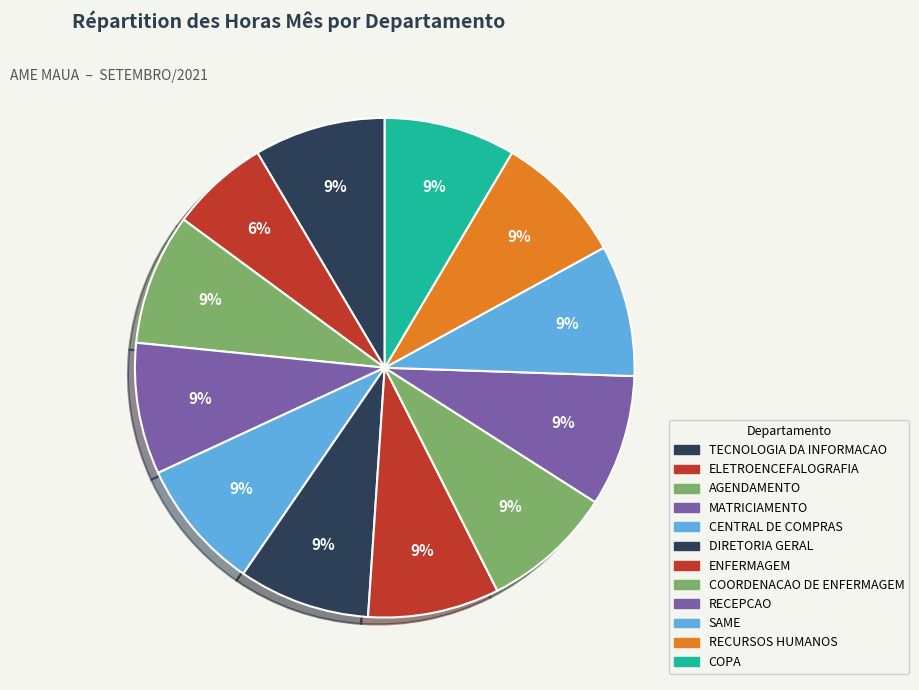

Which slice is the largest?

TECNOLOGIA DA INFORMACAO